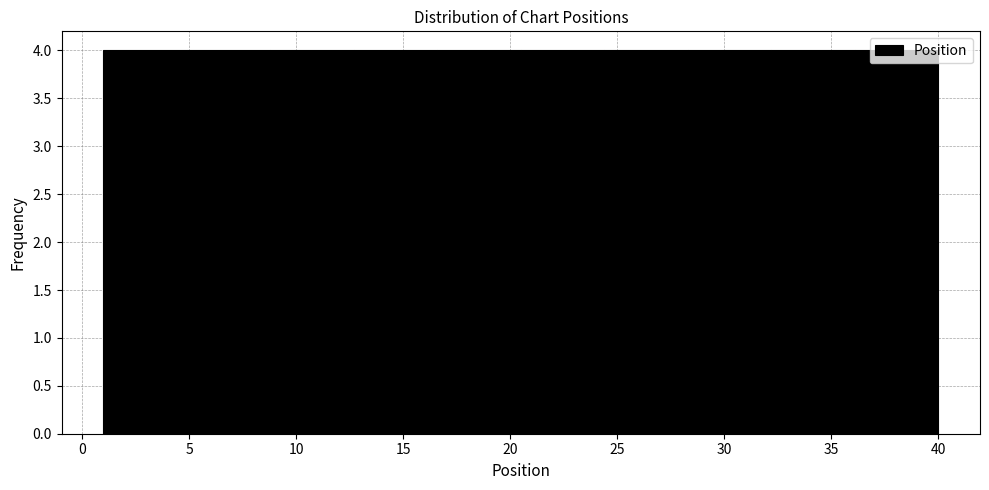

What is the height of the bar covering 28.3 to 32.2 on the x-axis? Neither the bar edges nor the heights are printed on the chart, so give them approximately, as read against the axes.

4